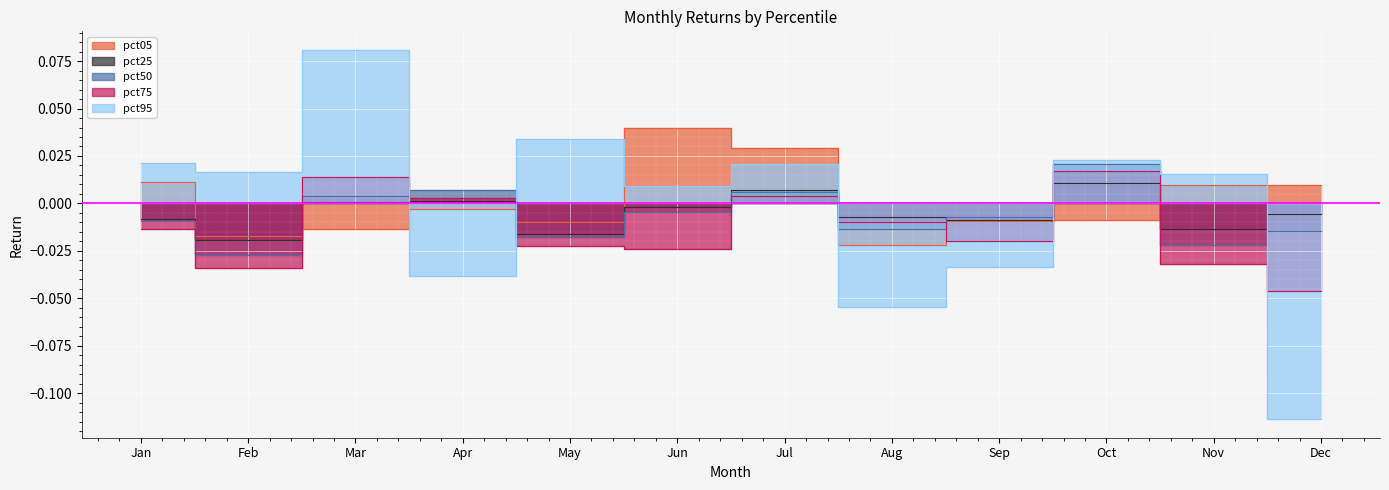

What is the maximum value shown in the chart?

0.1